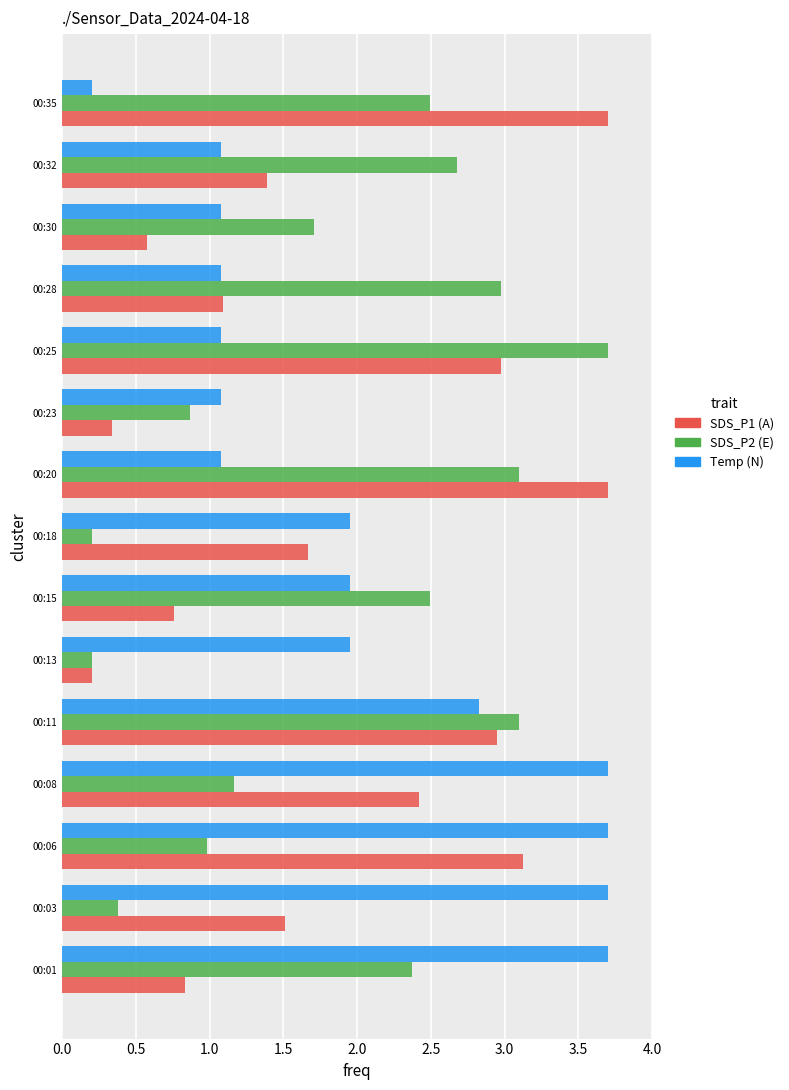

At which category is the sum across all series the highest?

00:11